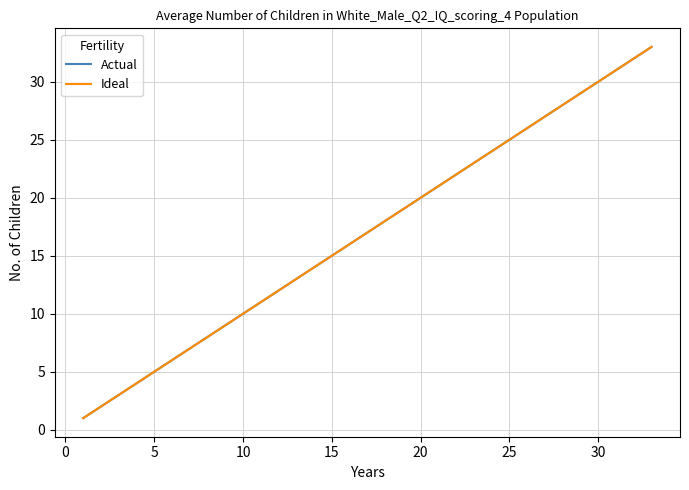

What is the label of the 3rd point from the right?

30